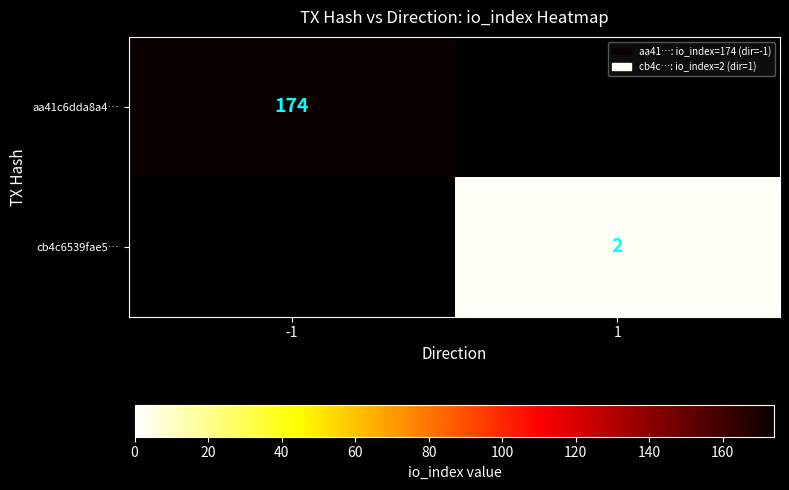

Which category has the highest value across all series?

-1